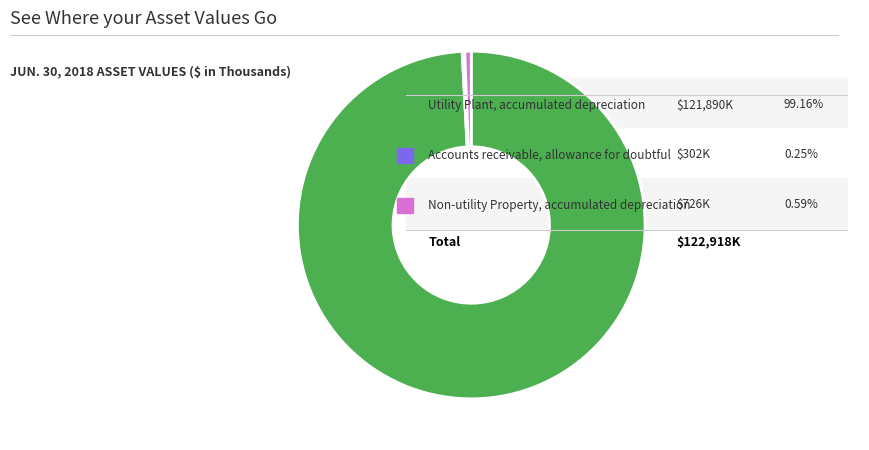

Is there any slice that represents more than half of the pie?

Yes